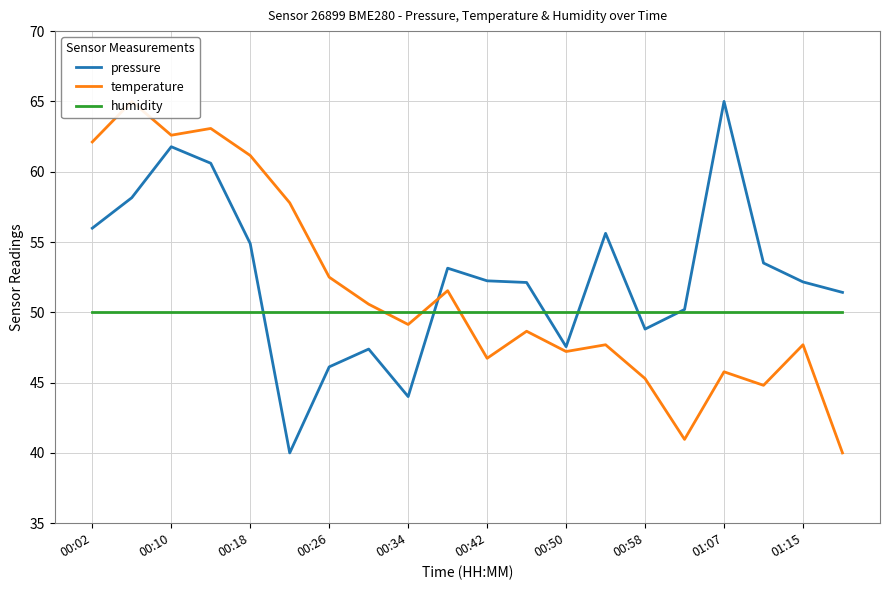

What is the value of the pressure point at the 1st from the left?

56.0